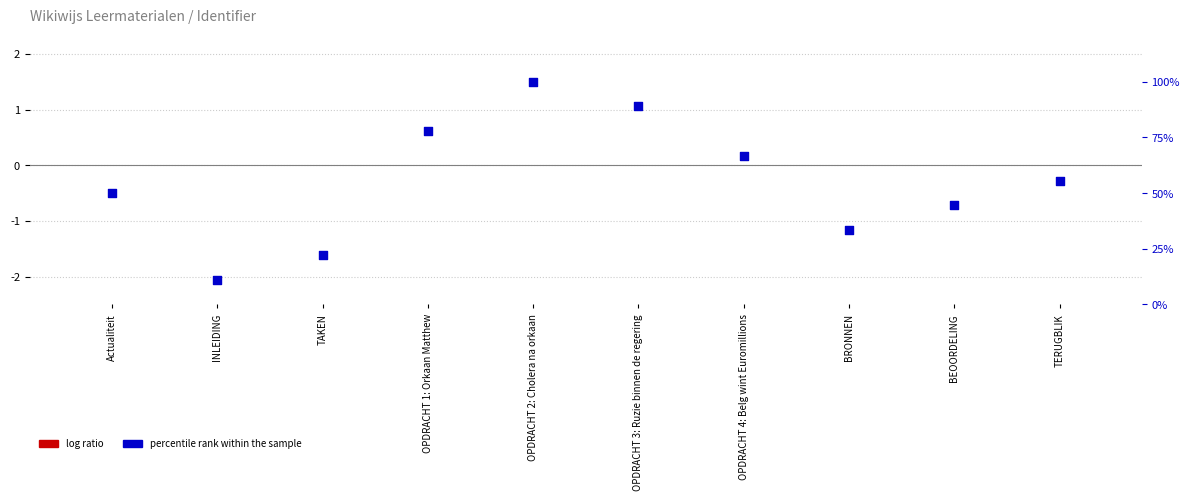

What is the total value across all series at OPDRACHT 1: Orkaan Matthew?

77.8